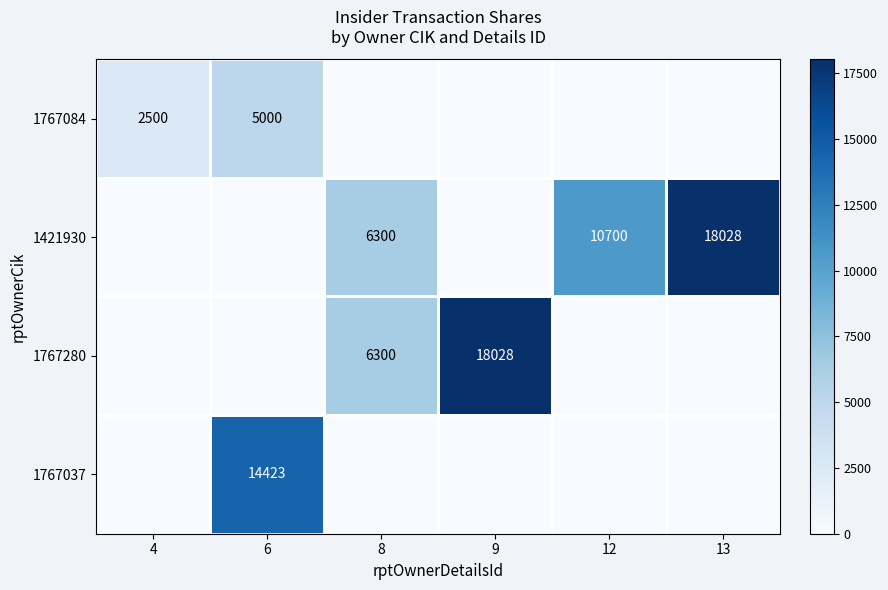

The 1767084 series shows 1015 at 6. True or false?

False